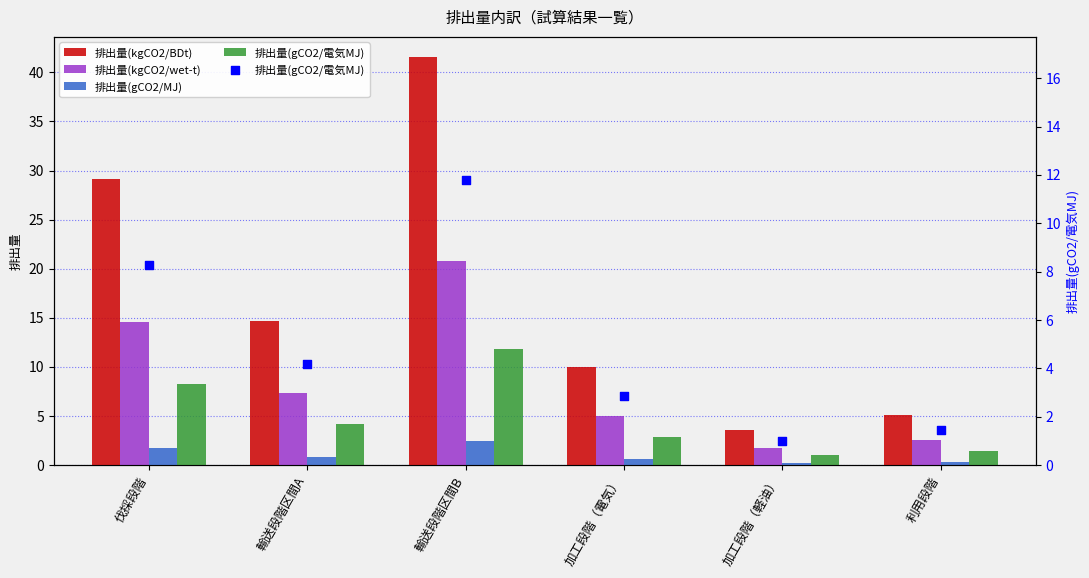

At which category is the sum across all series the highest?

輸送段階区間B